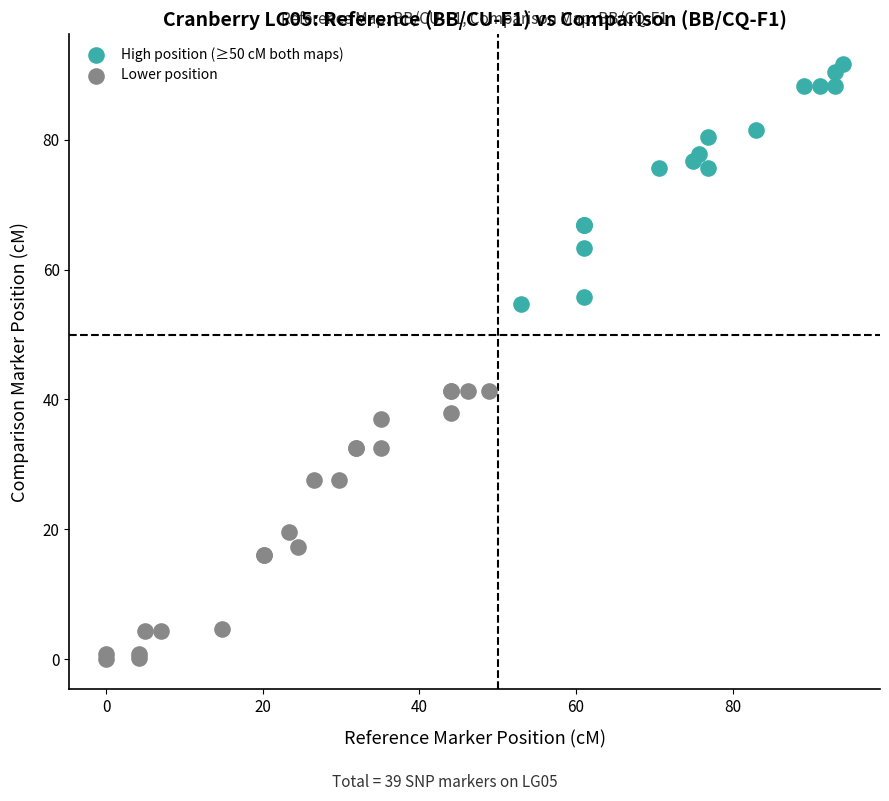

Which series reaches the minimum Y coordinate?

Lower position